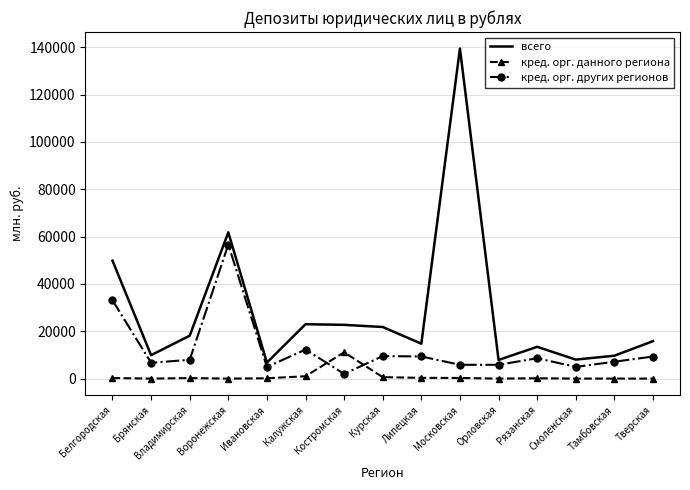

True or false: кред. орг. других регионов and кред. орг. данного региона intersect in this chart.

True